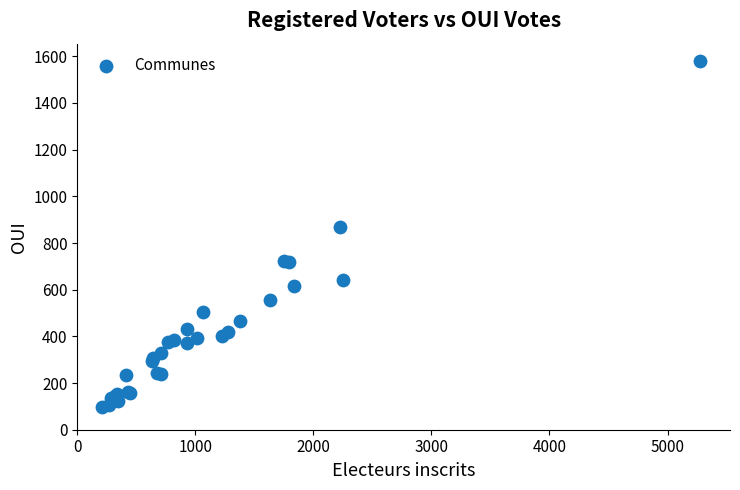

What Y value in the scatter plot is closest to 839?

867